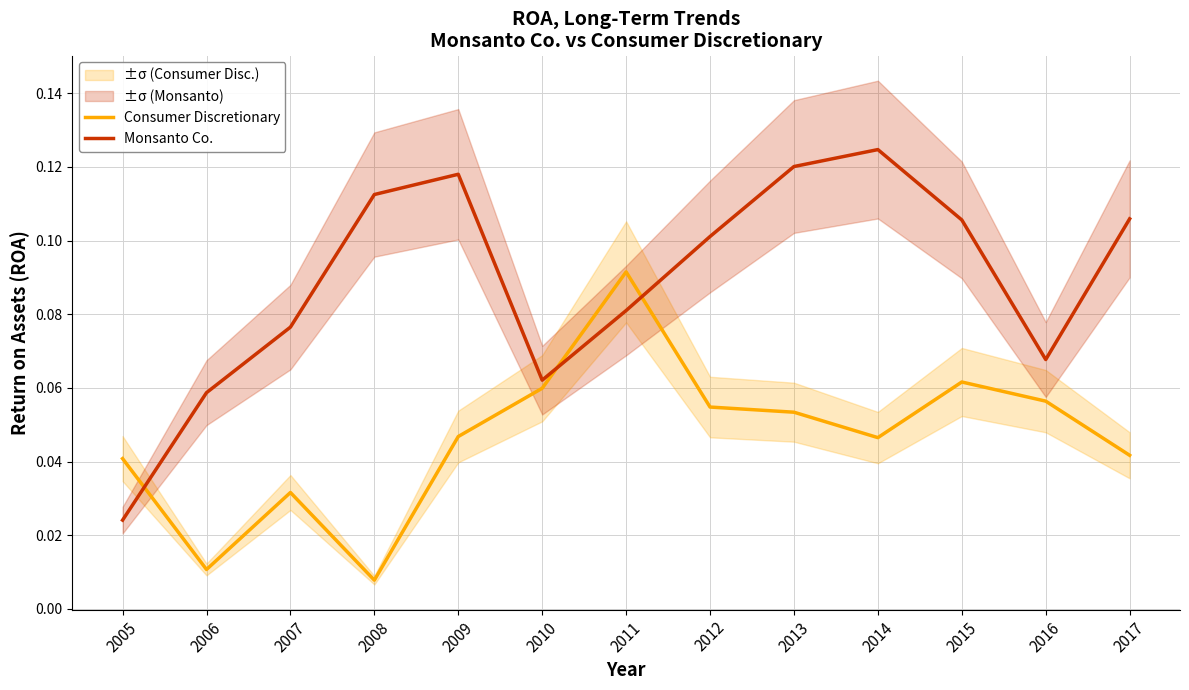

Rank the series by their maximum value, from lowest to highest.

Consumer Discretionary, Monsanto Co.